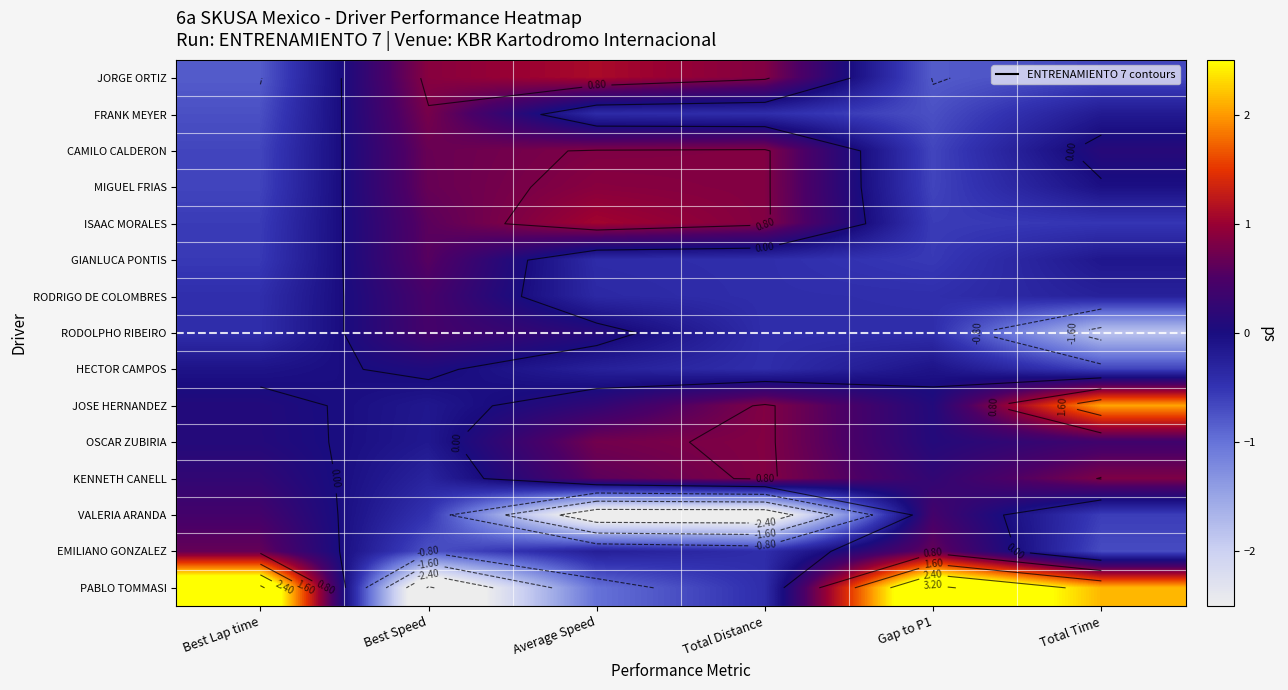

What is the difference between the maximum and minimum values in the GIANLUCA PONTIS series?

1.1